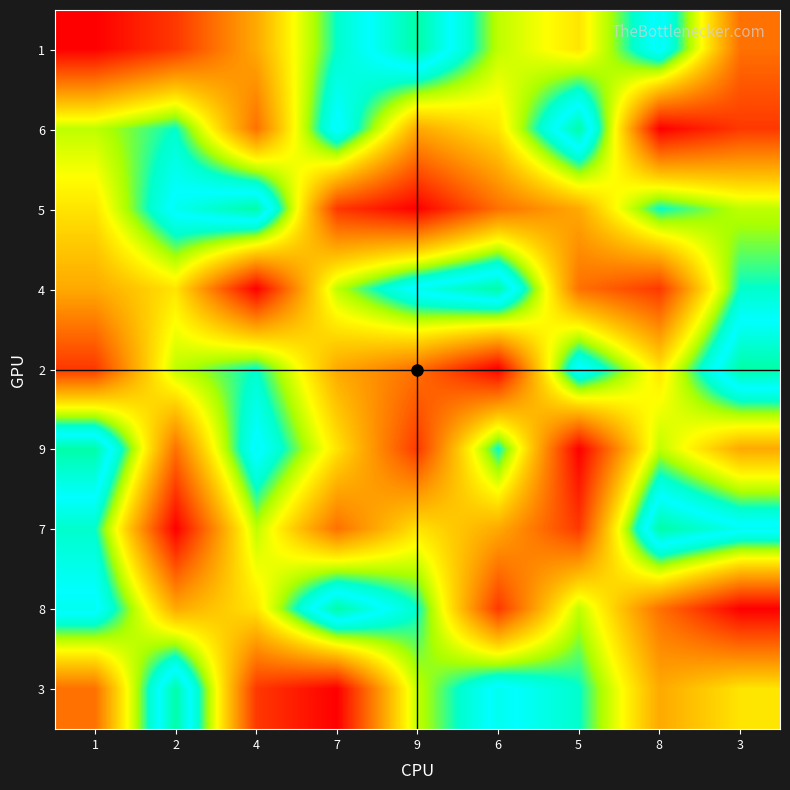

Reading left to right, transcribe all the data shown in this chart.

1: 1=1	2=2	4=4	7=7	9=9	6=6	5=5	8=8	3=3
6: 1=6	2=7	4=3	7=8	9=4	6=5	5=9	8=1	3=2
5: 1=5	2=8	4=9	7=2	9=1	6=3	5=4	8=7	3=6
4: 1=4	2=5	4=1	7=6	9=8	6=9	5=3	8=2	3=7
2: 1=2	2=6	4=7	7=4	9=3	6=1	5=8	8=5	3=9
9: 1=9	2=3	4=8	7=5	9=2	6=7	5=1	8=6	3=4
7: 1=7	2=1	4=6	7=3	9=5	6=4	5=2	8=9	3=8
8: 1=8	2=4	4=5	7=9	9=7	6=2	5=6	8=3	3=1
3: 1=3	2=9	4=2	7=1	9=6	6=8	5=7	8=4	3=5